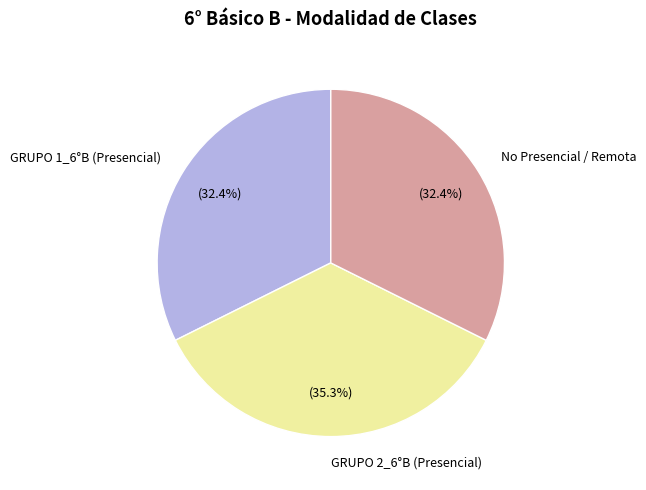

What portion of the pie excludes GRUPO 2_6°B (Presencial)?

64.7%